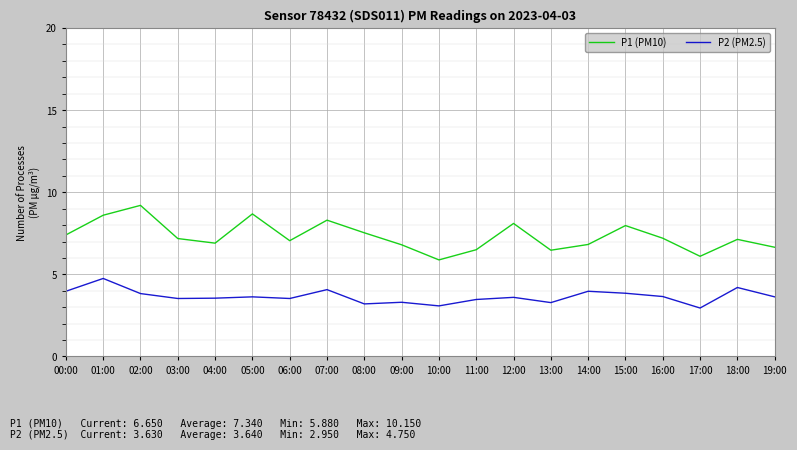

True or false: P1 (PM10) and P2 (PM2.5) cross at least once.

False